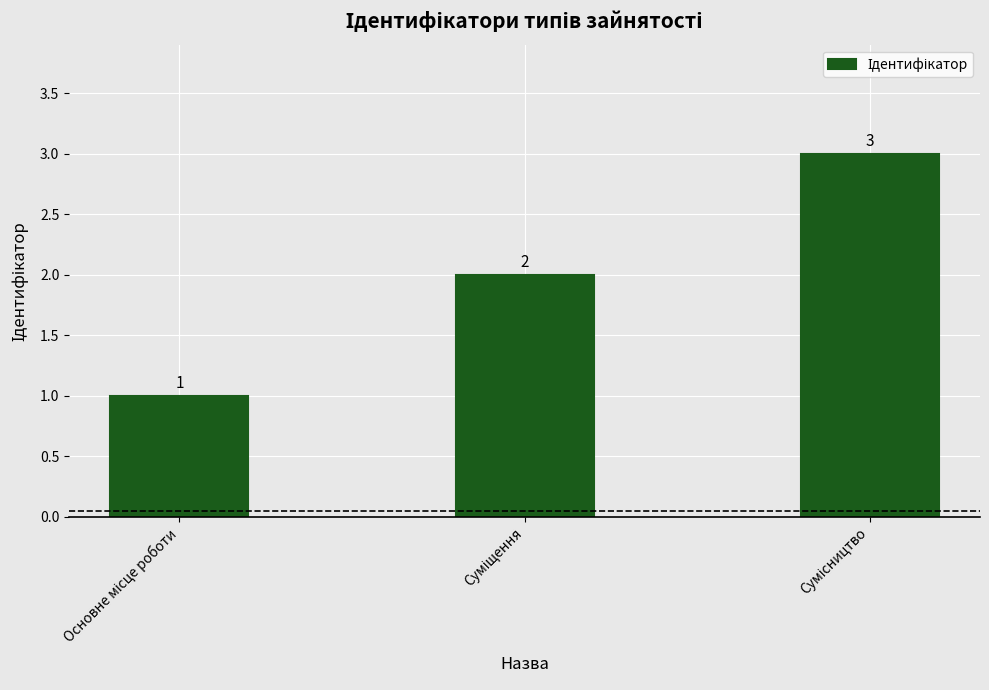

What is the value of the 2nd bar from the left?

2